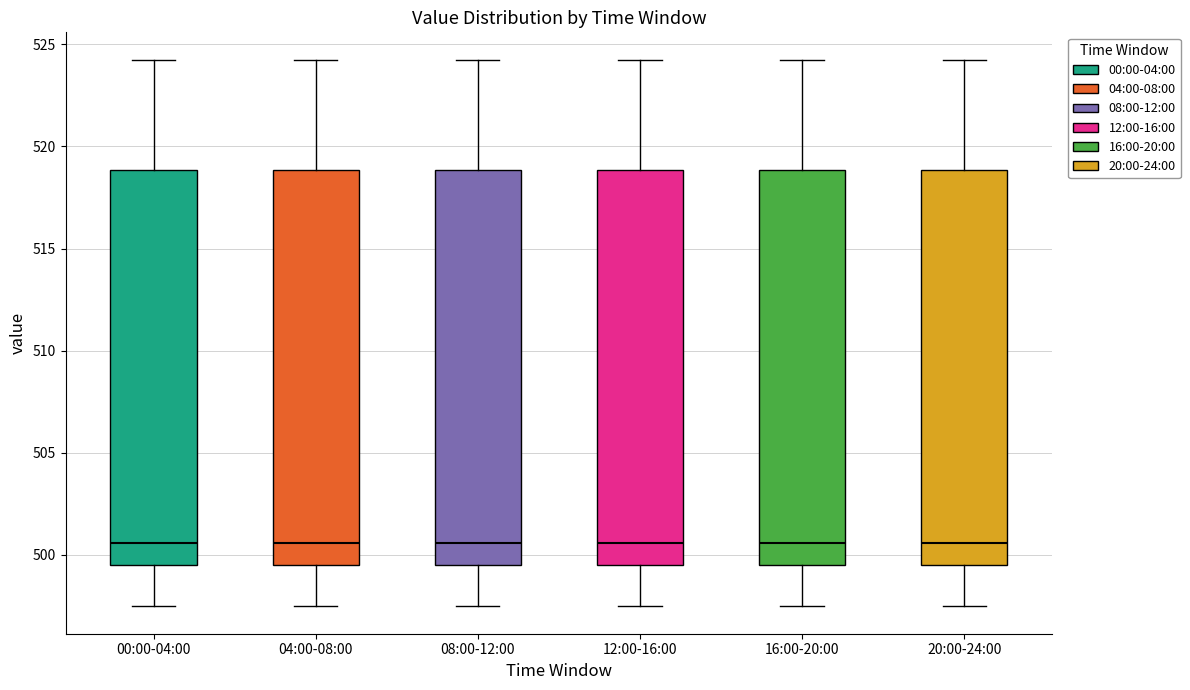

Reading left to right, transcribe this box plot: for each box, give where its median line is, the range the box spans, and where its two whiskers end, as read against the y-axis. The values are not printed on the chart, so give them approximately, as read against the axis.

00:00-04:00: median 500.5, box 499.5 to 519.0, whiskers 497.5 to 524.5
04:00-08:00: median 500.5, box 499.5 to 519.0, whiskers 497.5 to 524.5
08:00-12:00: median 500.5, box 499.5 to 519.0, whiskers 497.5 to 524.5
12:00-16:00: median 500.5, box 499.5 to 519.0, whiskers 497.5 to 524.5
16:00-20:00: median 500.5, box 499.5 to 519.0, whiskers 497.5 to 524.5
20:00-24:00: median 500.5, box 499.5 to 519.0, whiskers 497.5 to 524.5